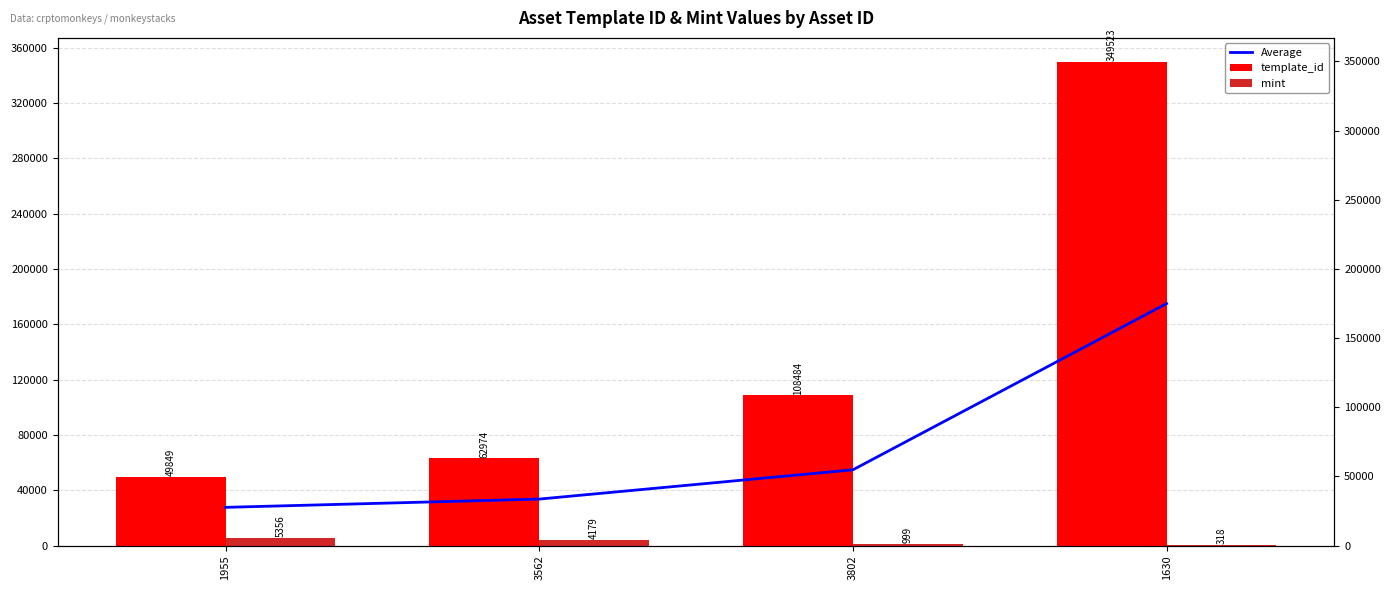

Where does the Average series first go above 54741?

3802